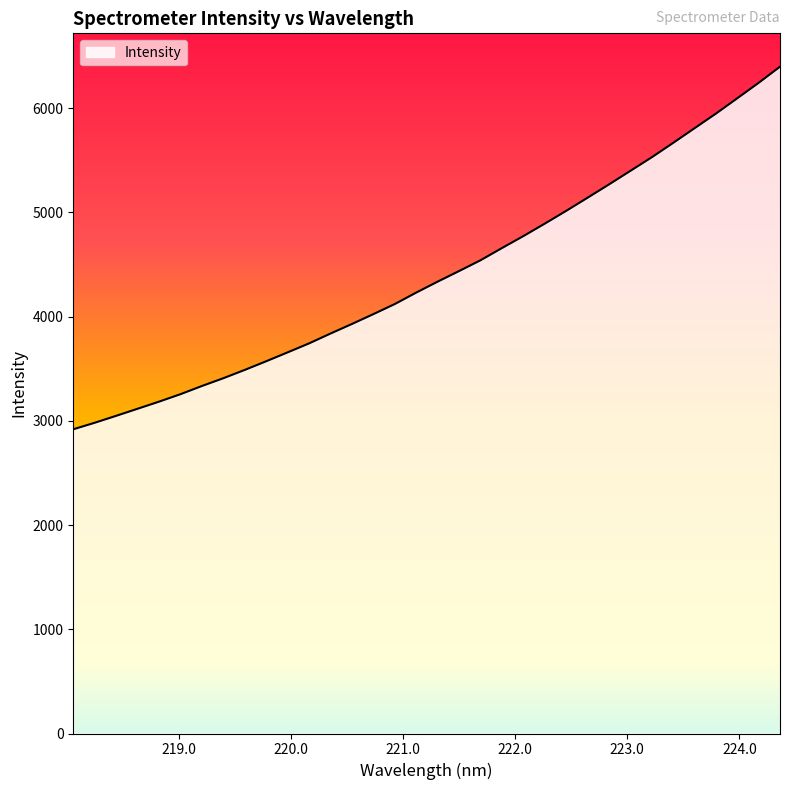

What is the difference between the maximum and minimum values?

3478.4